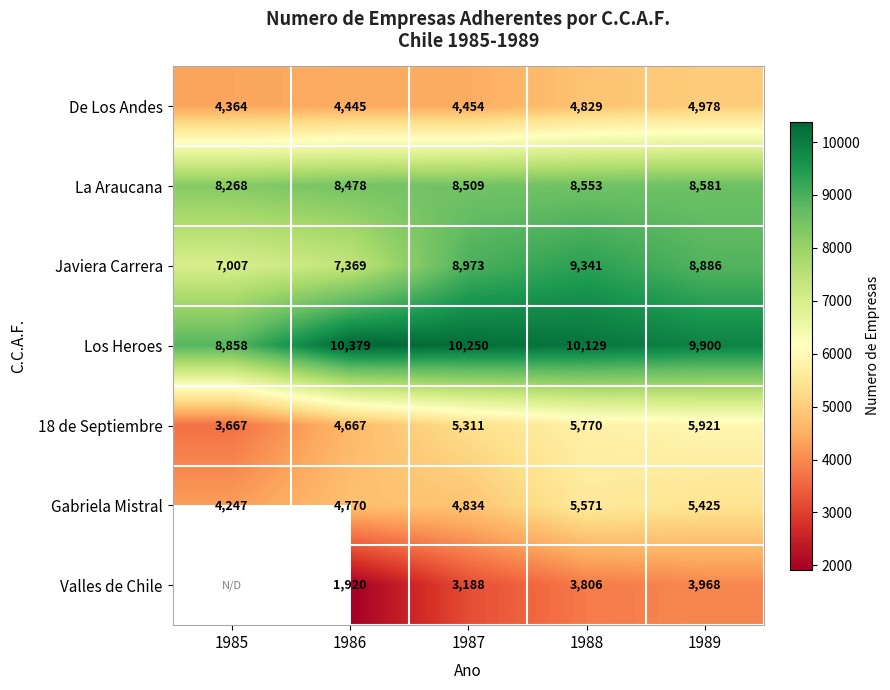

Which has a higher value, 1987 or 1985?

1987